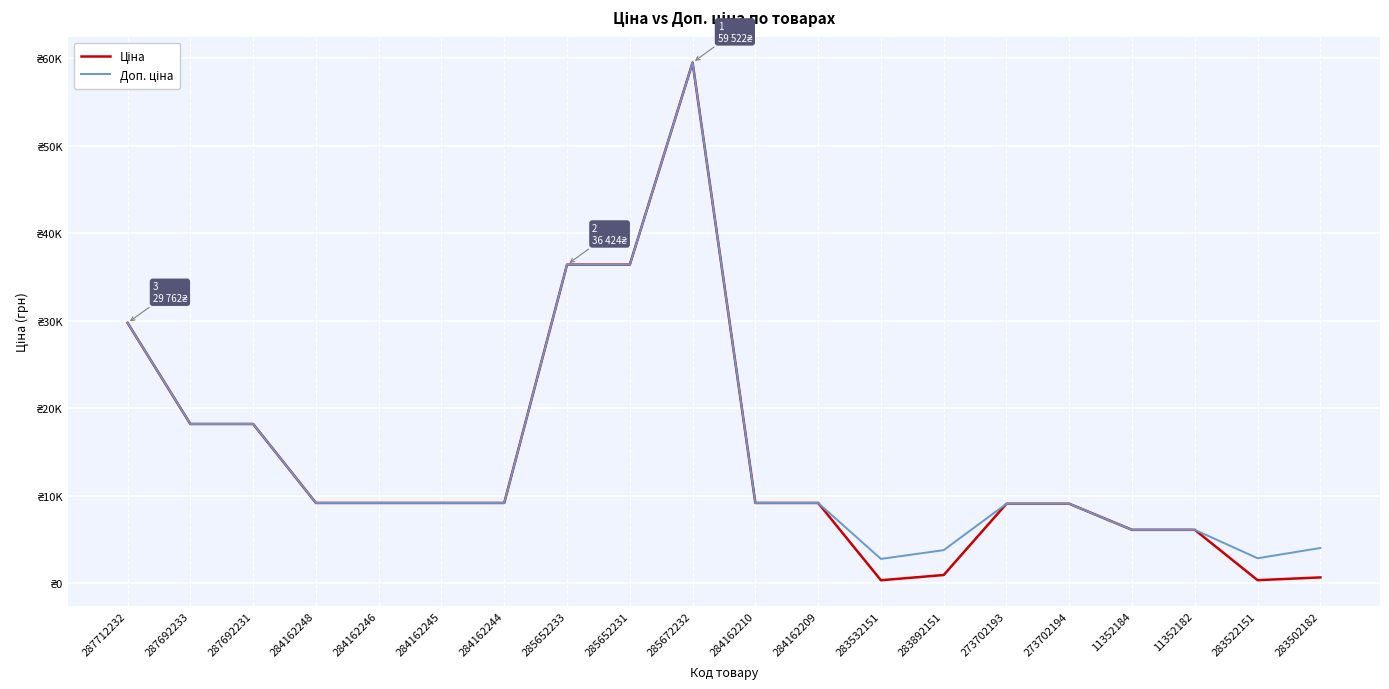

Does the chart have visible grid lines?

Yes